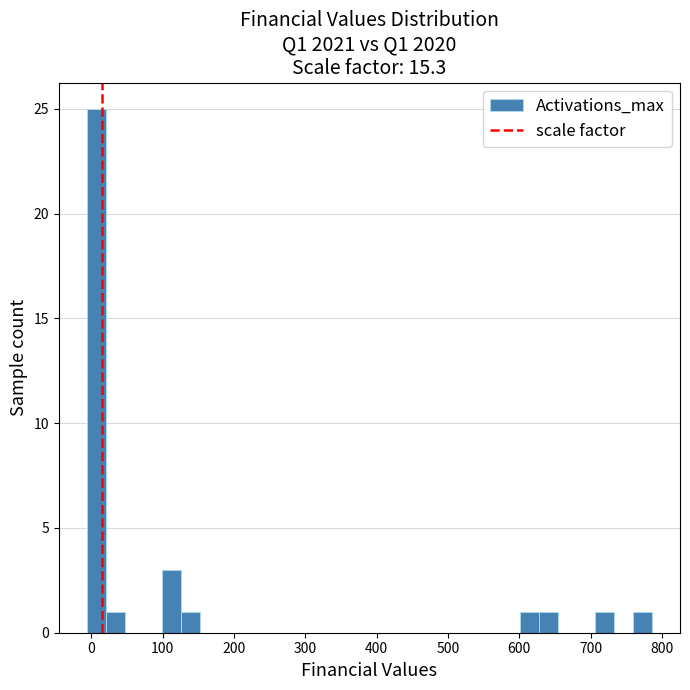

Read against the x-axis, roughly where is the centre of the tallest bar?

10